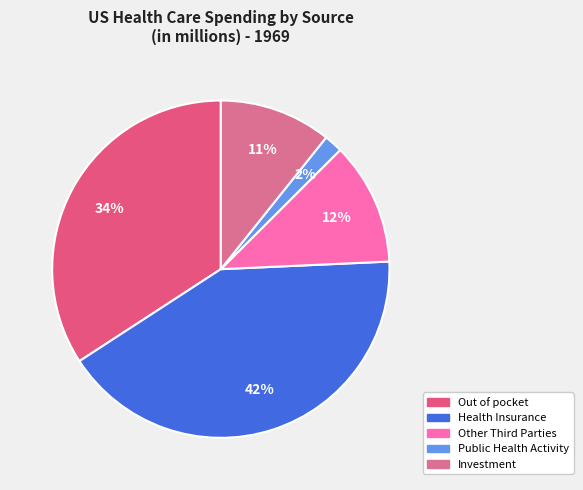

Is Public Health Activity the majority of the pie?

No